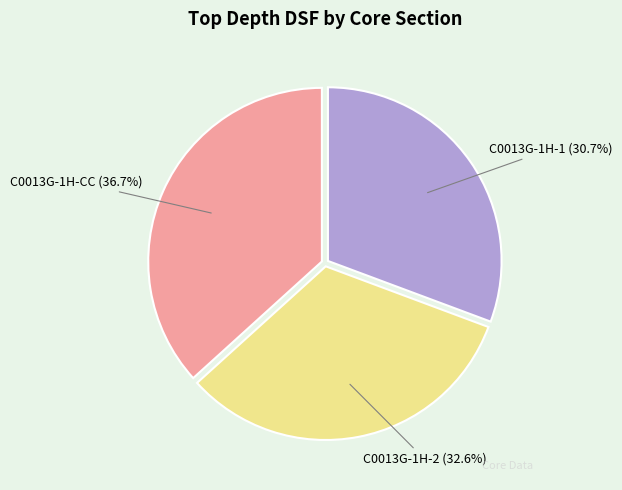

To the nearest percent, what percentage of the pie is C0013G-1H-CC?

37%